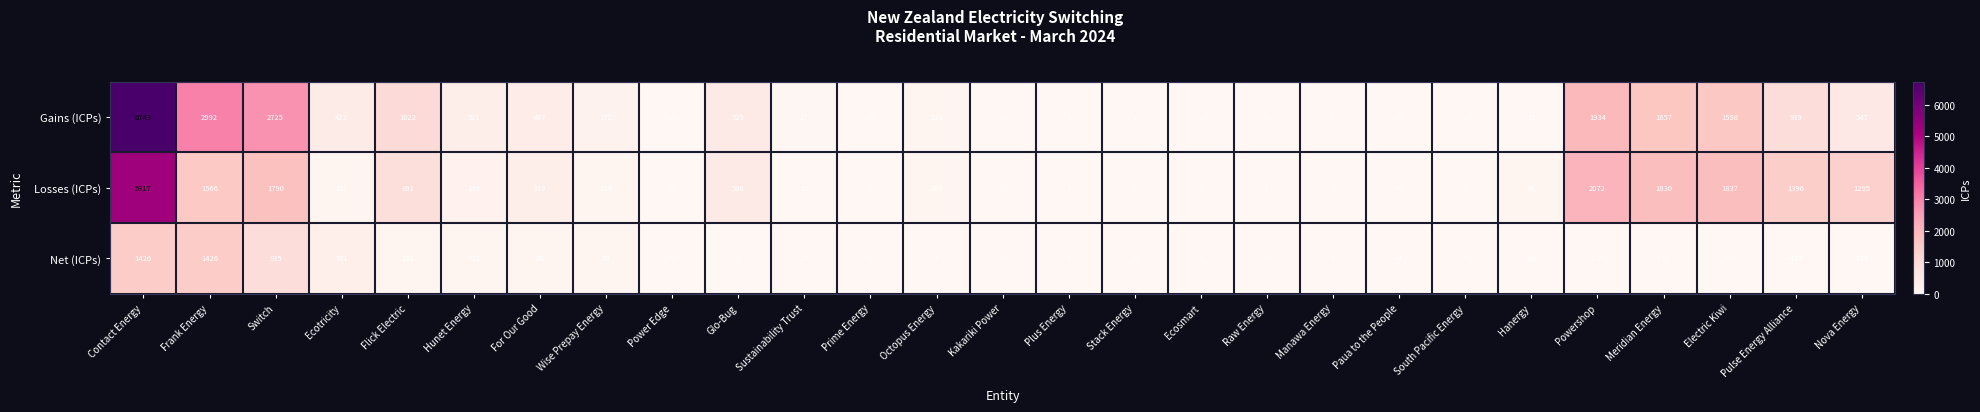

Rank the series at Hunet Energy from highest to lowest value.

Gains (ICPs), Losses (ICPs), Net (ICPs)